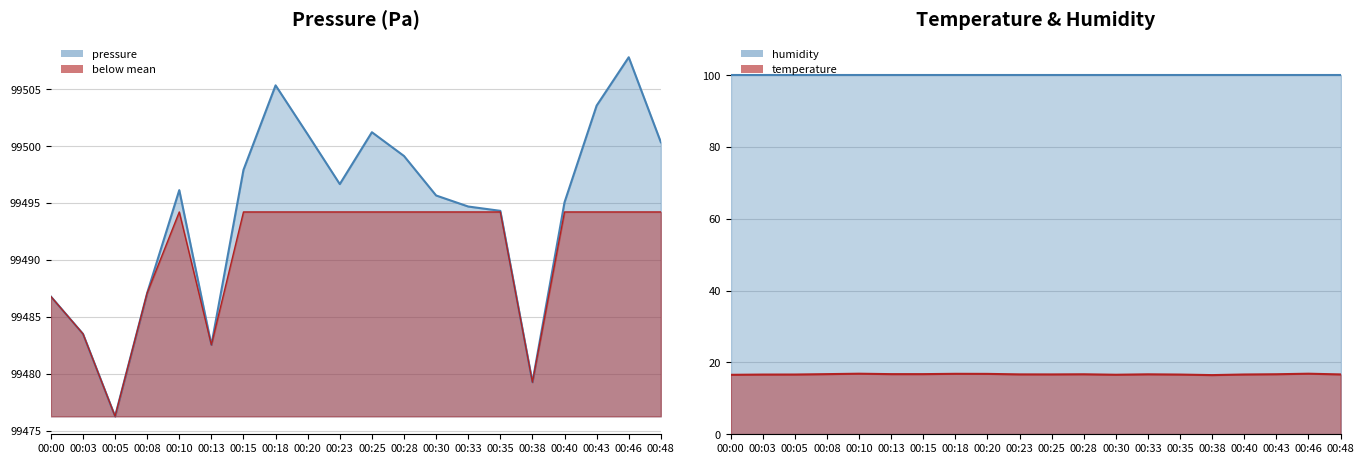

What is the difference between the pressure values at 00:40 and 00:48?

5.3